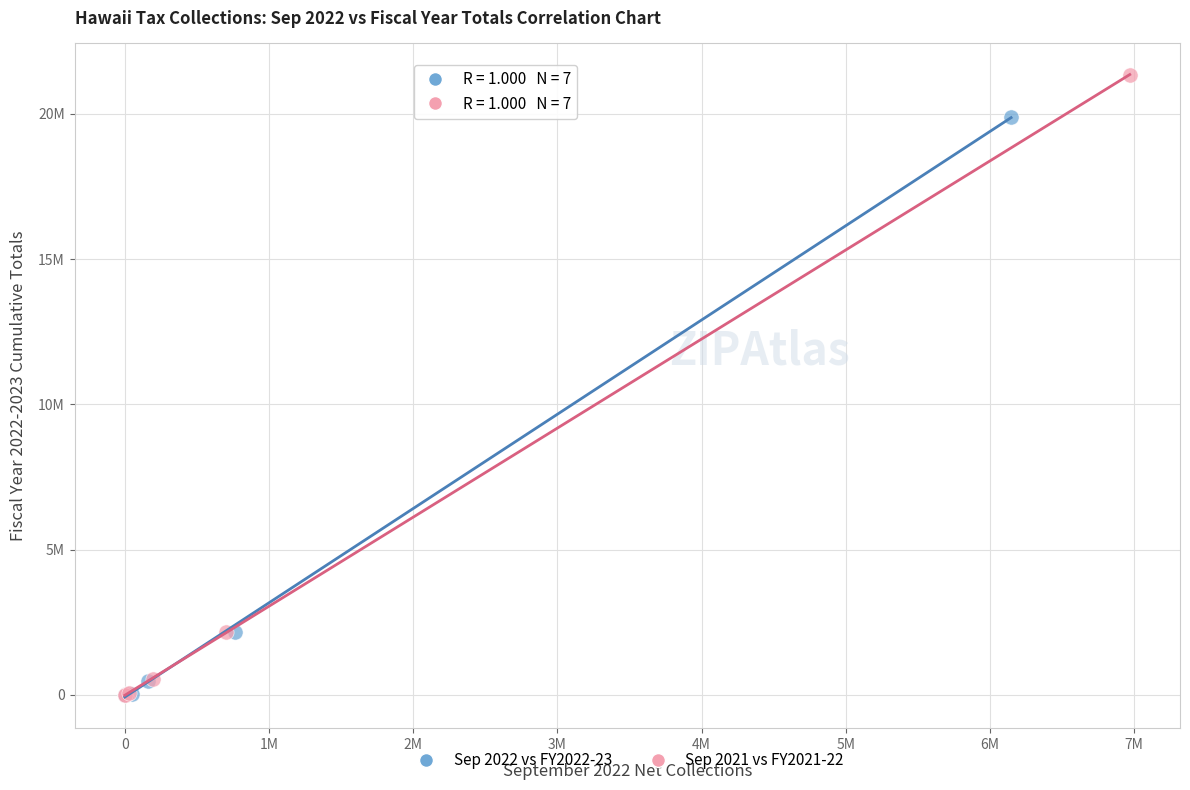

What are all the series names shown in the legend?

Sep 2022 vs FY2022-23, Sep 2021 vs FY2021-22